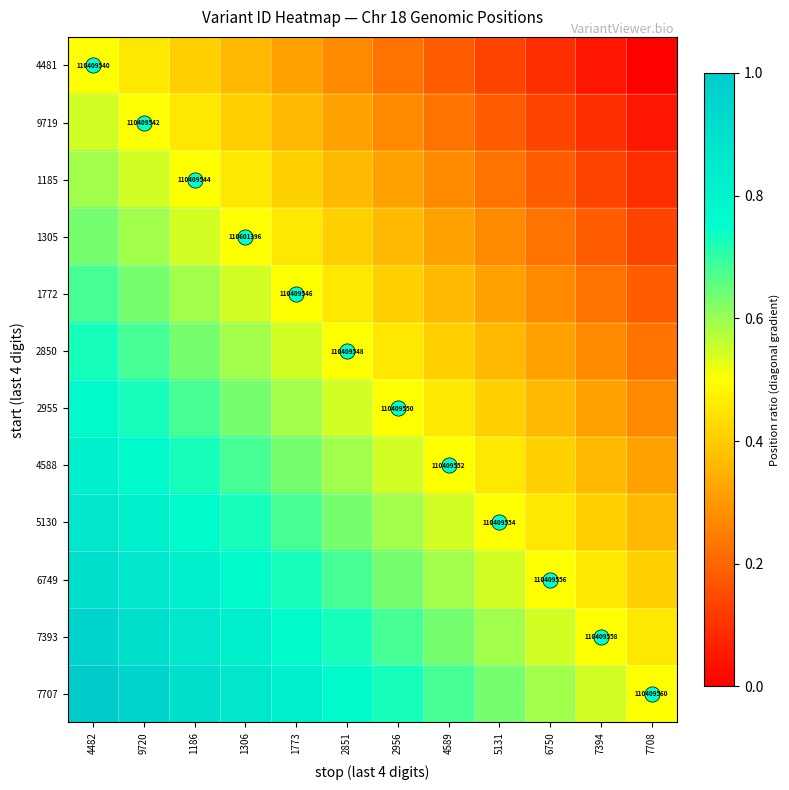

What is the total value across all series at 6750?

4.1